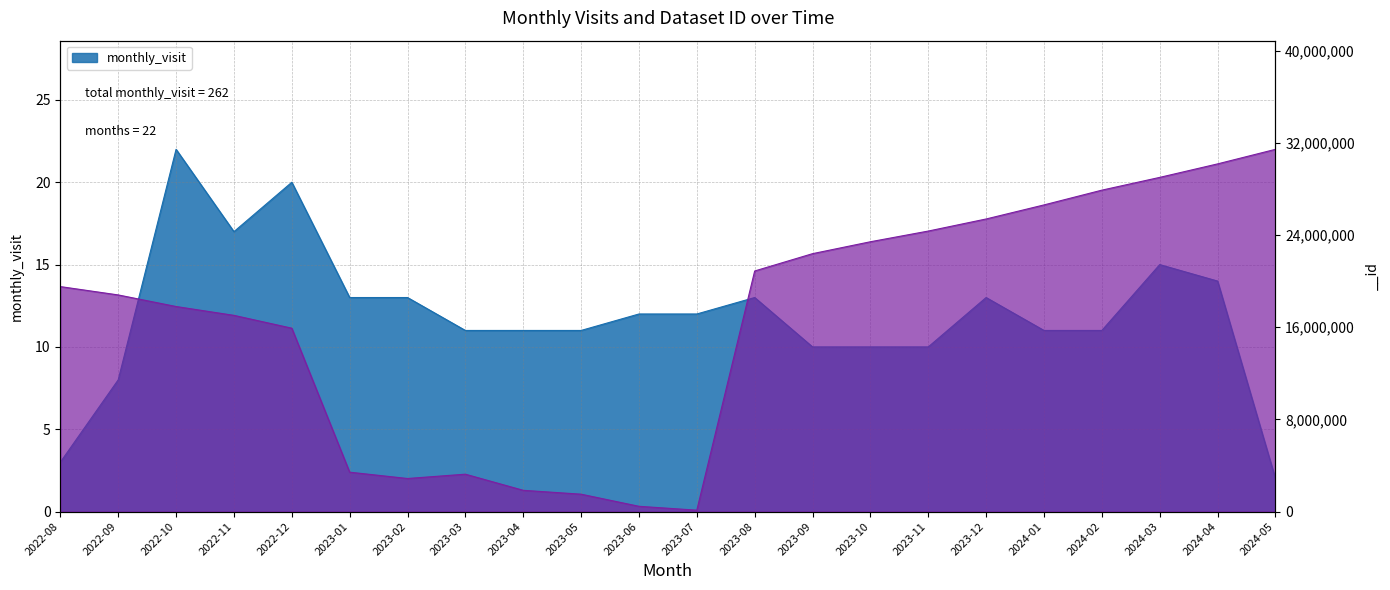

Does the chart display data point markers on the line(s)?

No